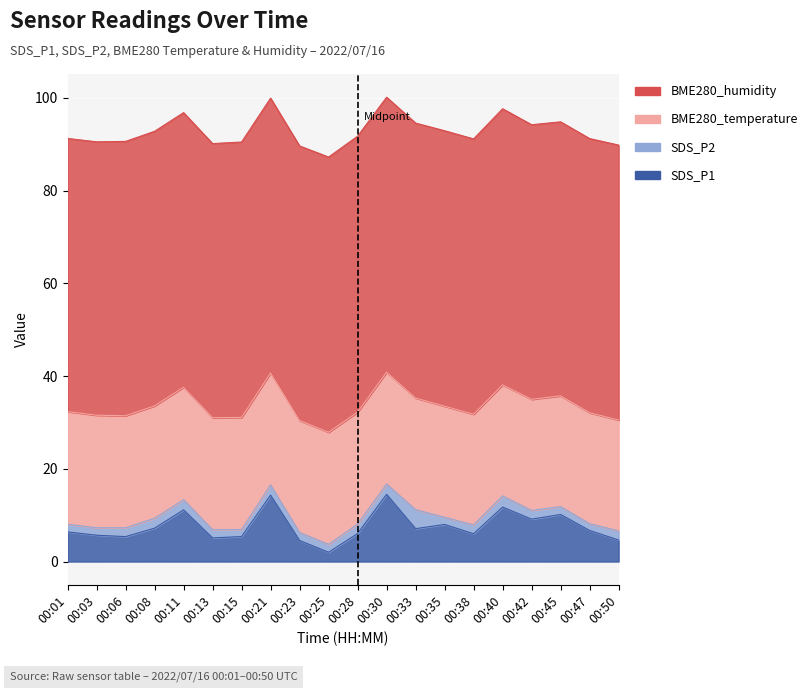

What is the minimum value for BME280_temperature?

23.9